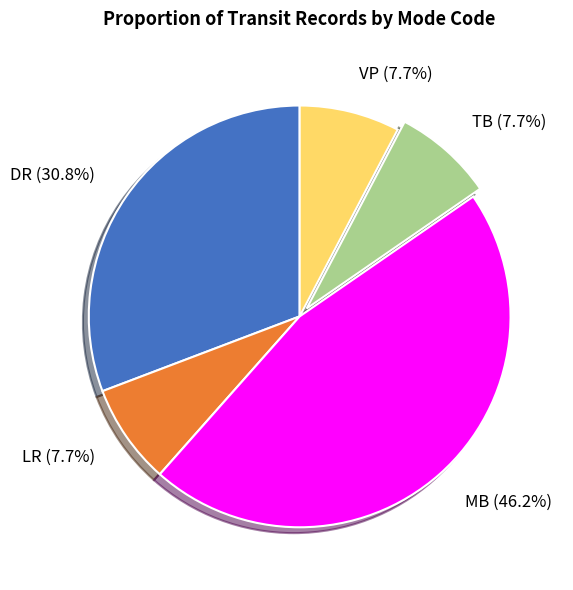

To the nearest percent, what percentage of the pie is LR?

8%